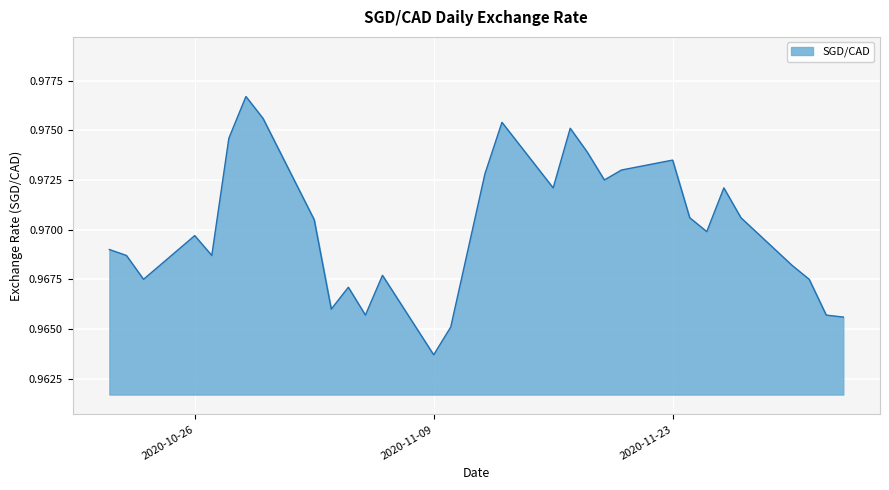

How many lines are shown in the chart?

1